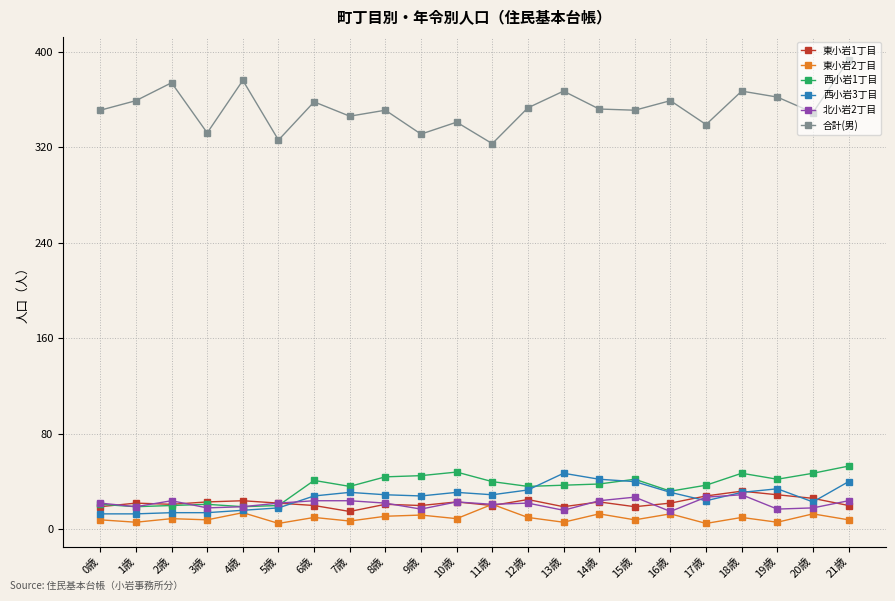

What value does the 東小岩2丁目 series have at 6歳, to the nearest 10?

10